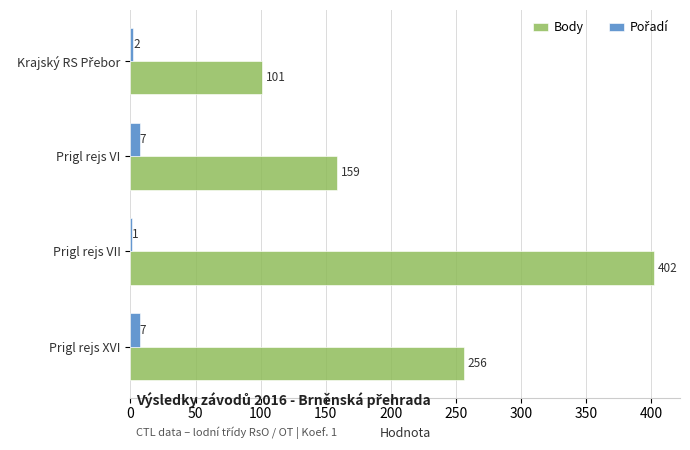

At which category is the sum across all series the highest?

Prigl rejs VII